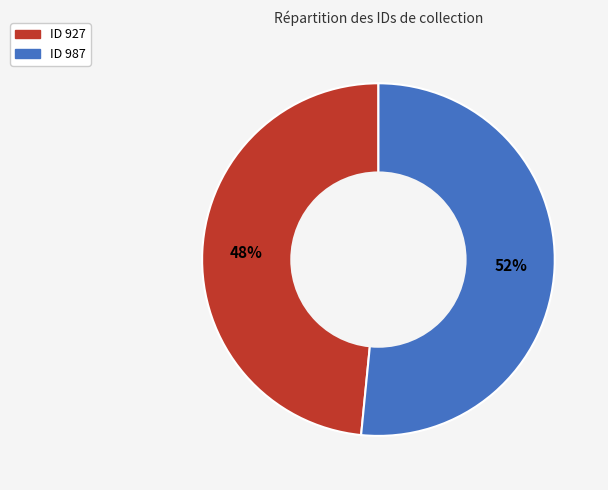

To the nearest percent, what is the average slice percentage?

50%